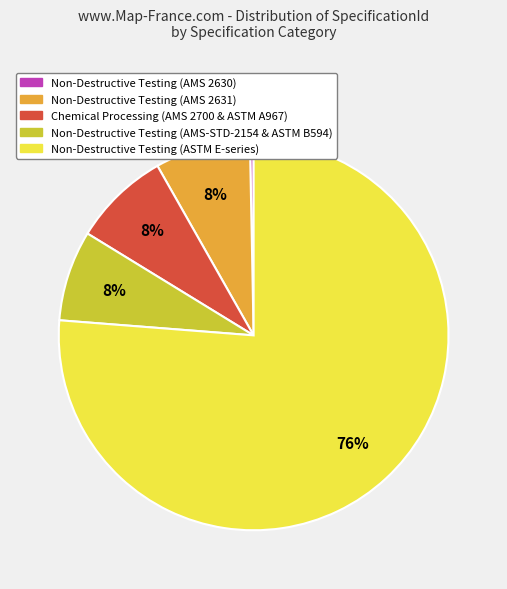

How many segments does this pie chart have?

5